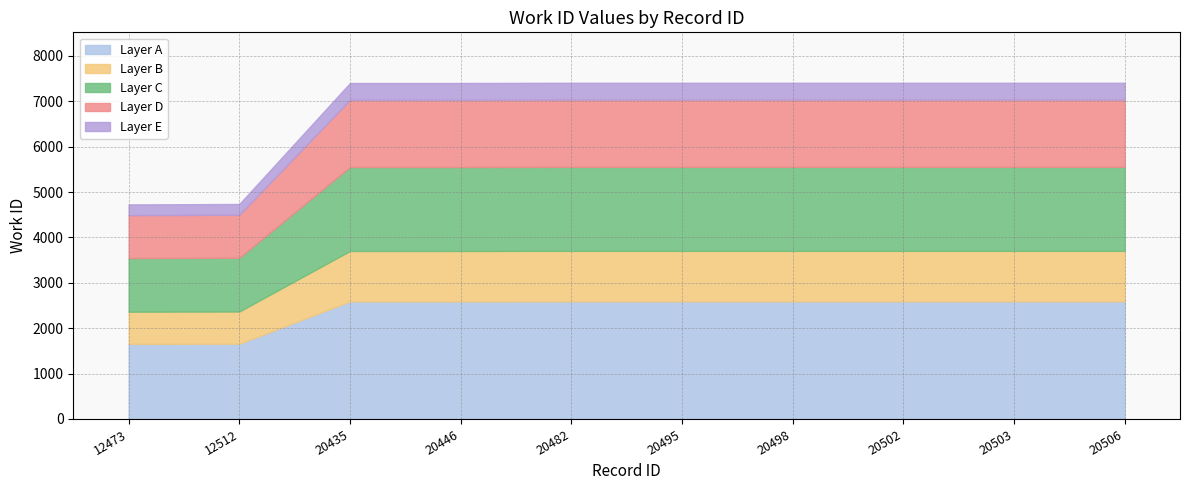

The chart shows a value of 7407 at 20502. True or false?

True